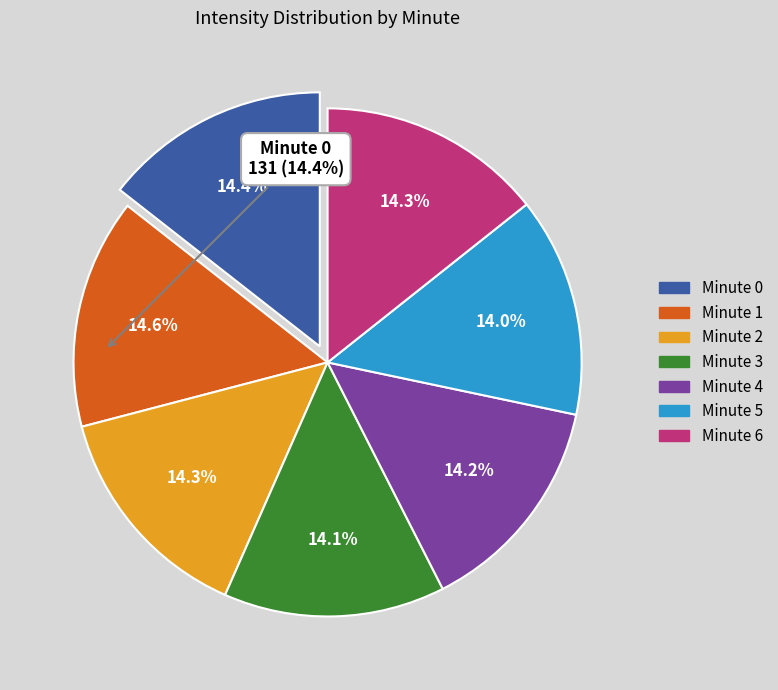

Does any single category account for the majority?

No